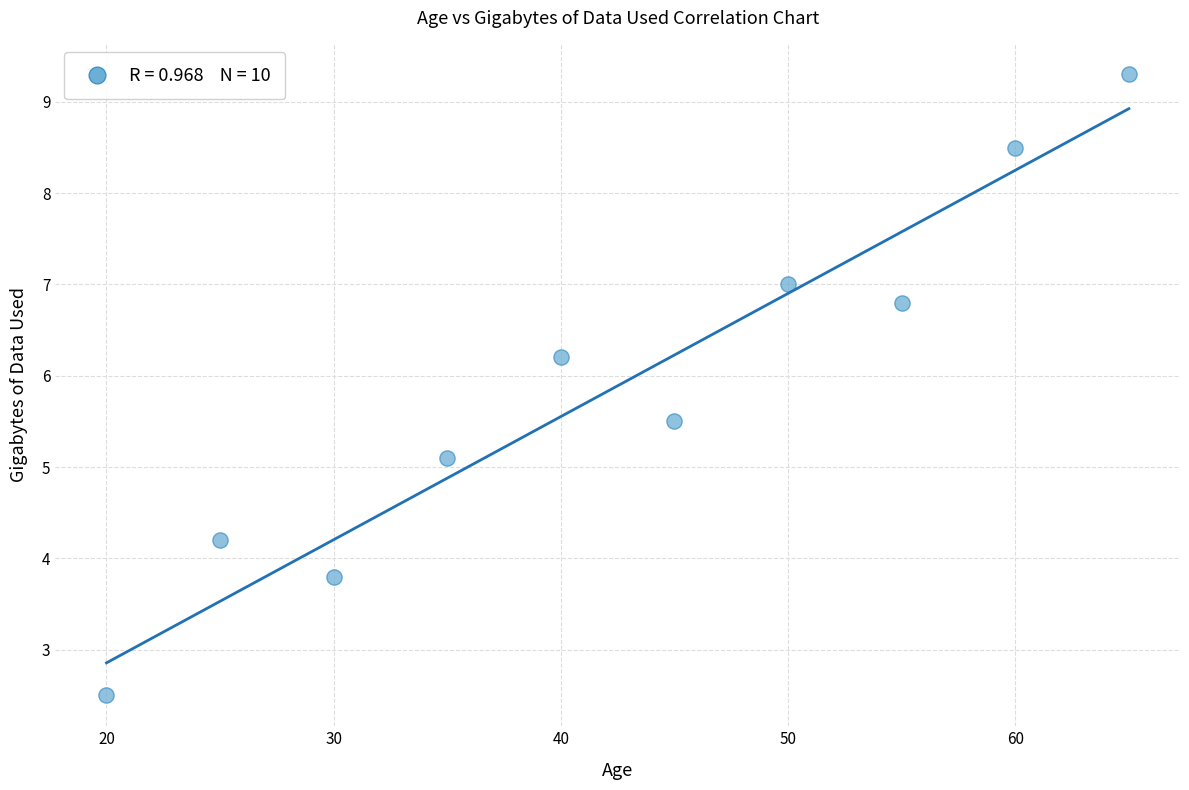

What is the range of X values (max minus min)?

45.0